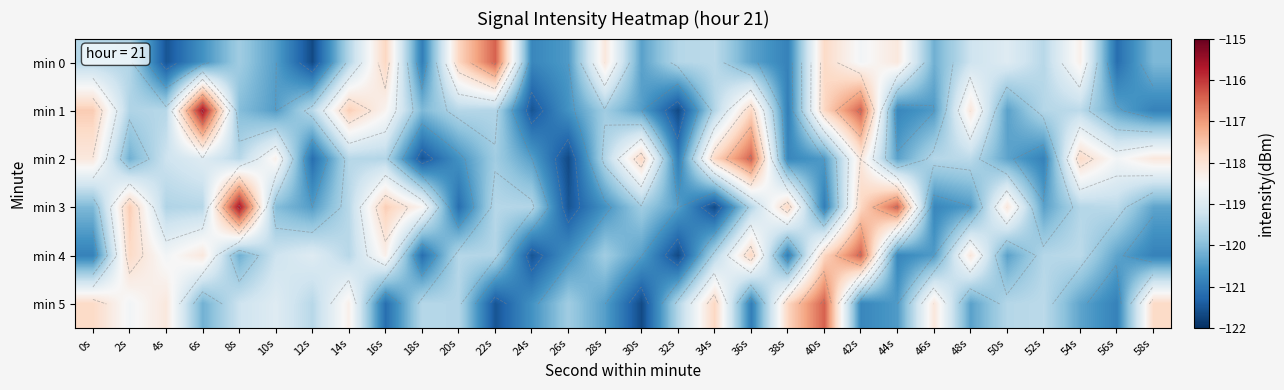

Where does the min 5 series first go above -119?

0s